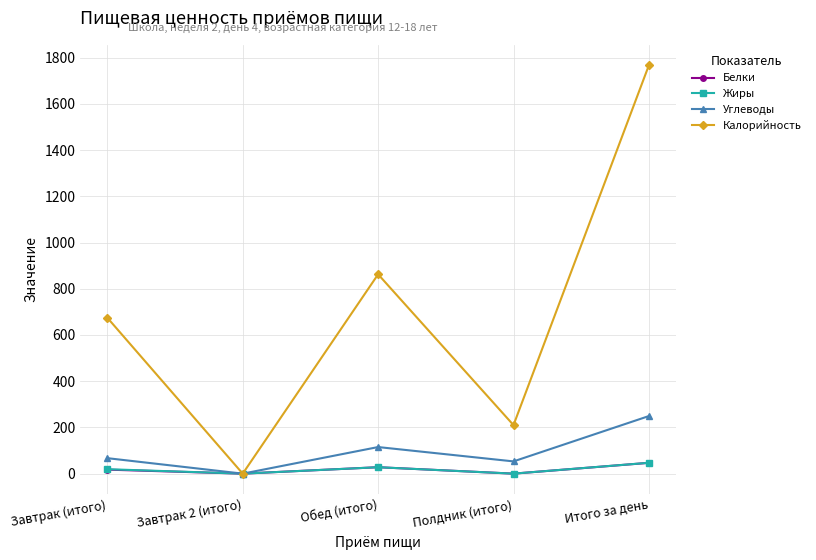

List the labels in order of Калорийность value, largest first.

Итого за день, Обед (итого), Завтрак (итого), Полдник (итого), Завтрак 2 (итого)